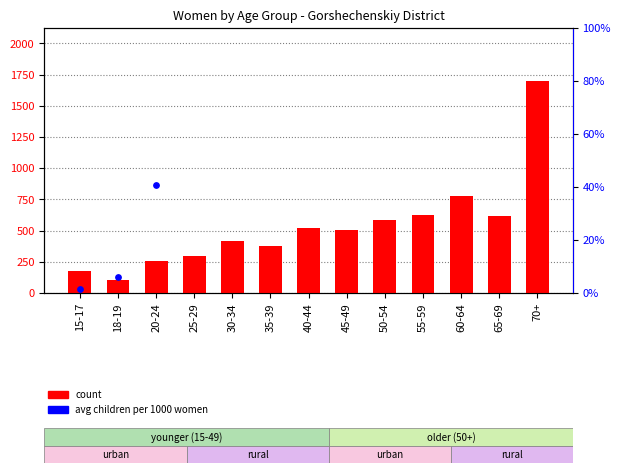

What is the total value across all series at 20-24?

297.6